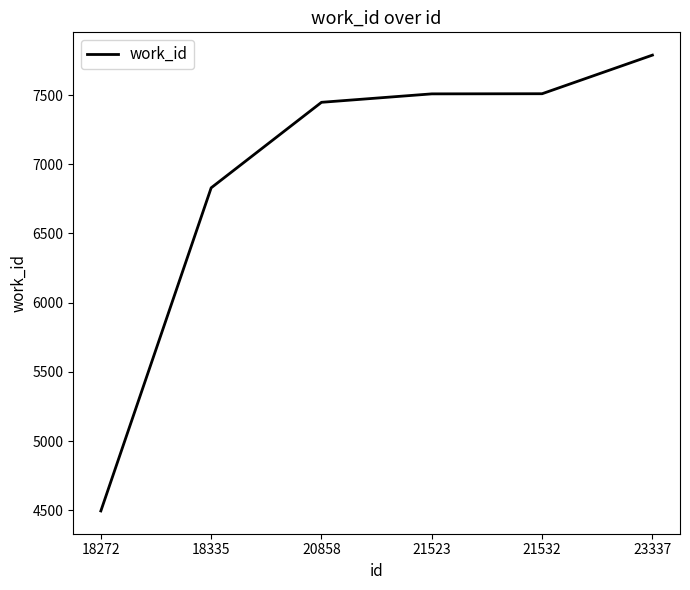

Where is the data nearest to the value 6142?

18335